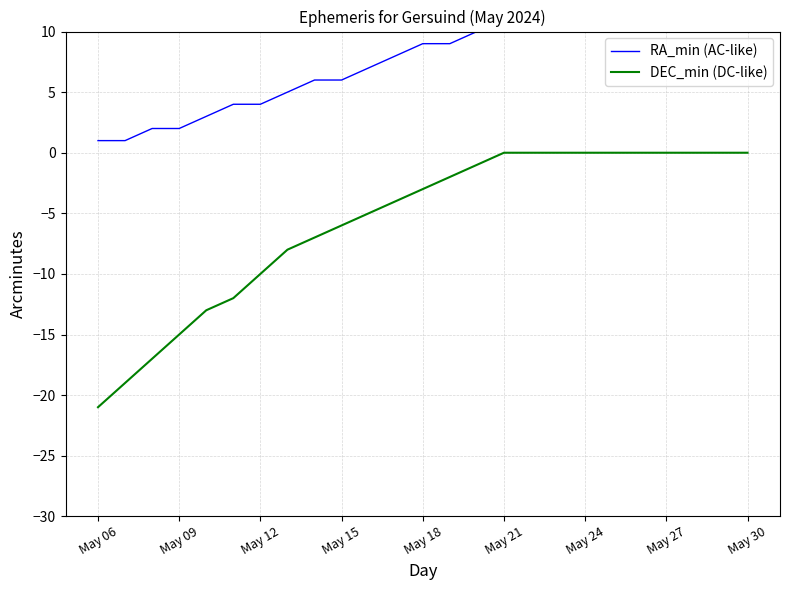

Is this an area chart (filled region under the line)?

No